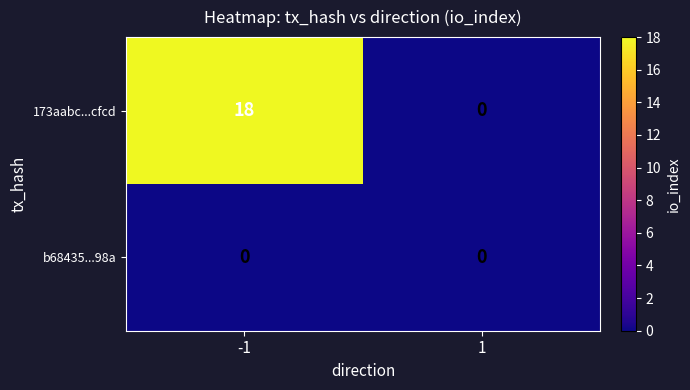

List the series in order of their overall mean, highest first.

173aabc...cfcd, b68435...98a